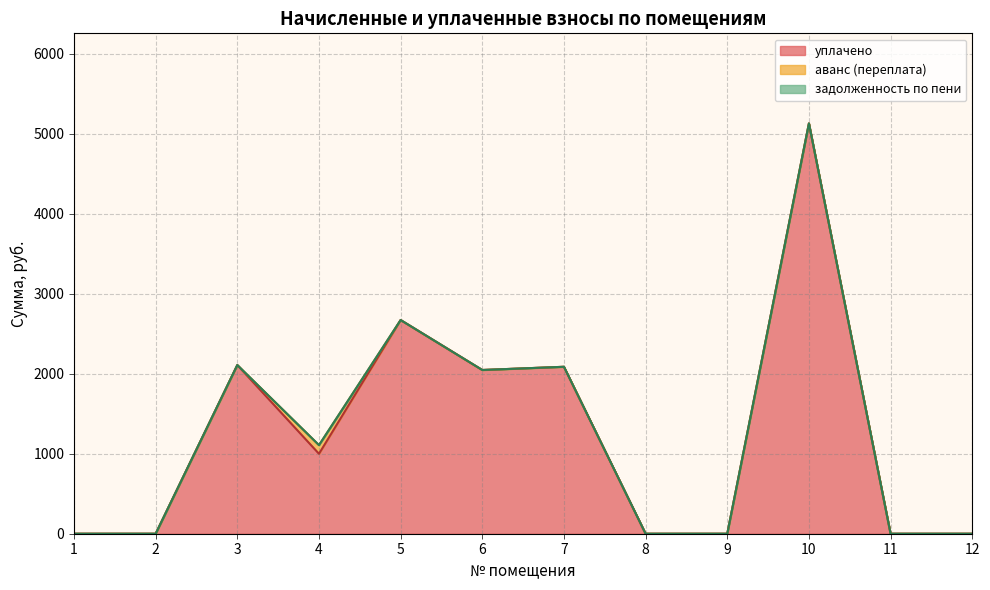

How many interior local peaks does the уплачено series have?

4